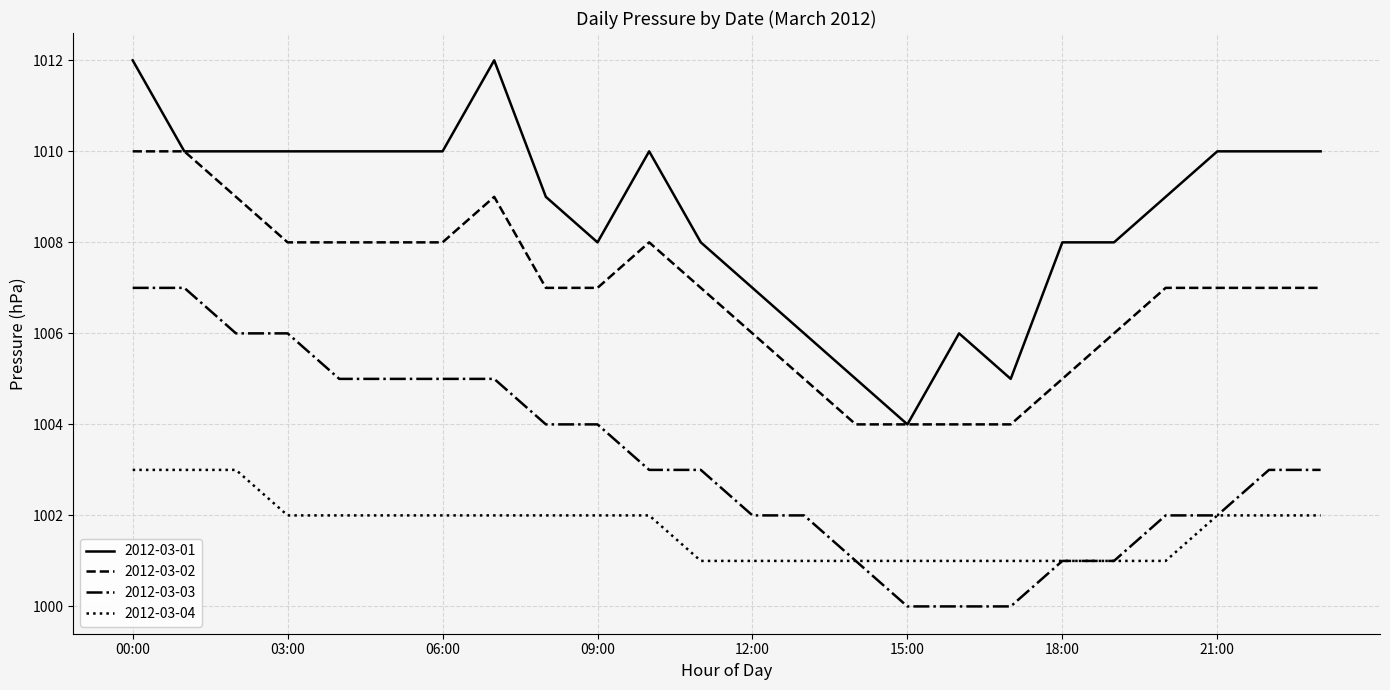

True or false: 2012-03-04 and 2012-03-01 cross at least once.

False